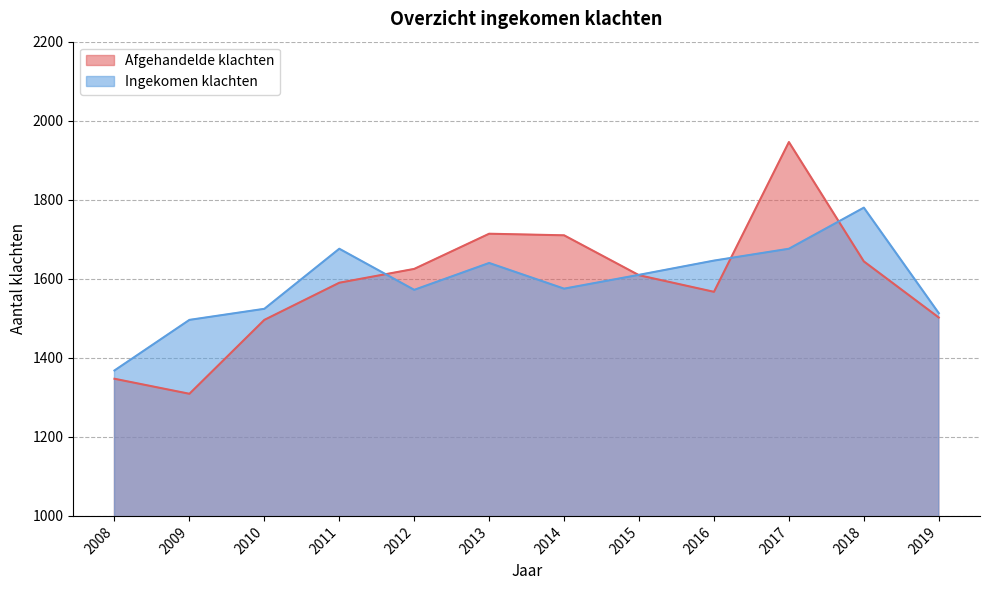

What are all the series names shown in the legend?

Afgehandelde klachten, Ingekomen klachten